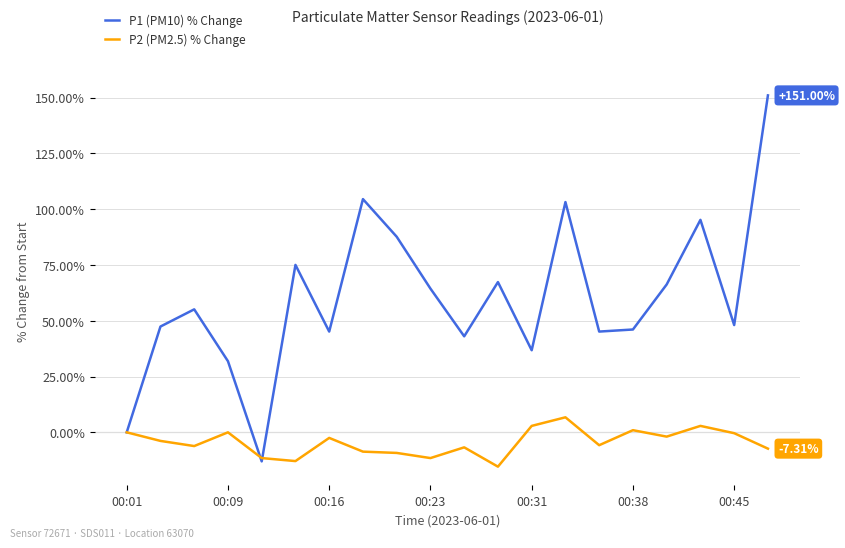

Which series has the largest total across all categories?

P1 (PM10) % Change